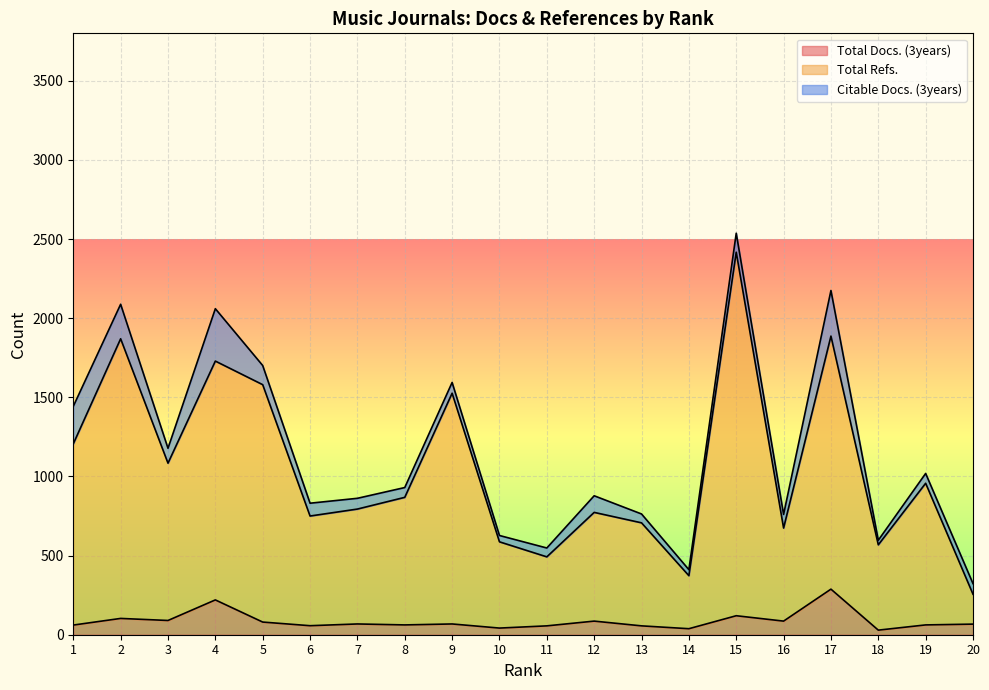

What is the value of the Total Docs. (3years) point at the 20th from the left?

67